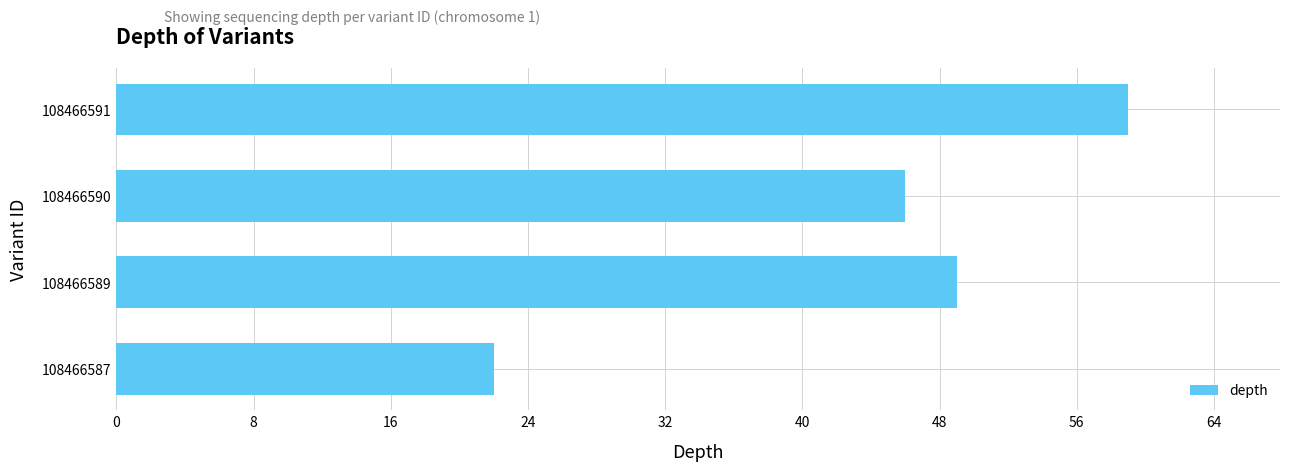

List the labels in order of value, smallest first.

108466587, 108466590, 108466589, 108466591